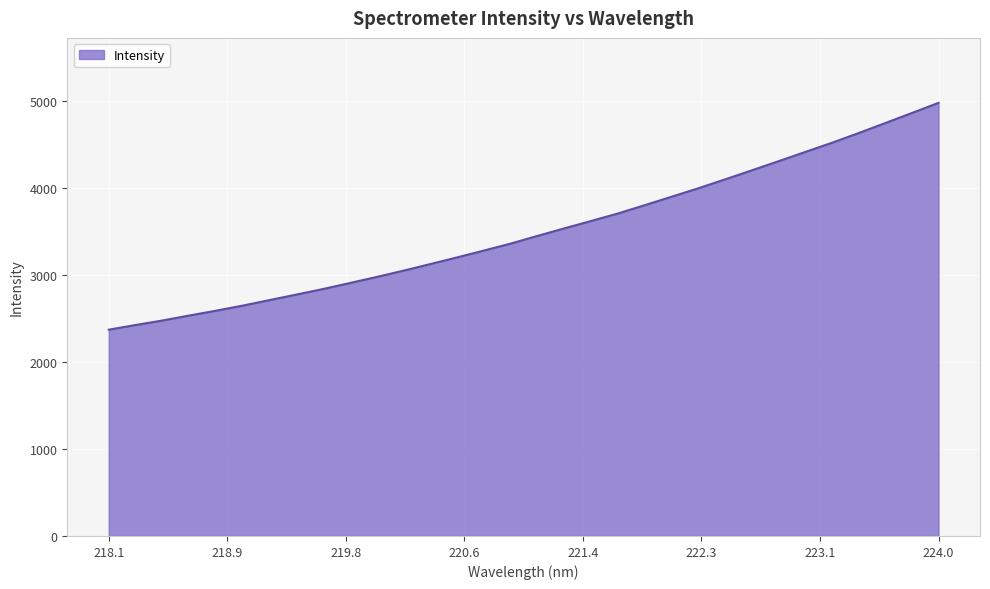

What is the difference between the maximum and minimum values?

2607.8